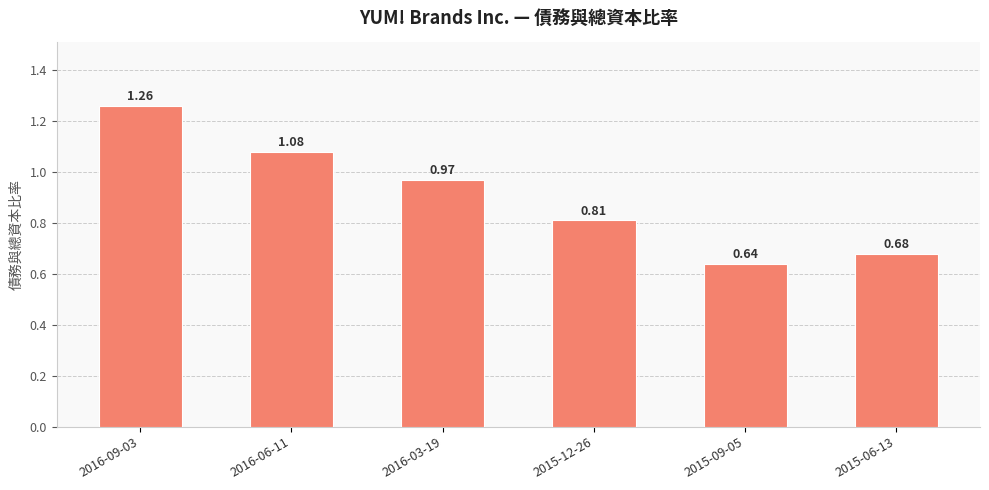

List the labels in order of value, largest first.

2016-09-03, 2016-06-11, 2016-03-19, 2015-12-26, 2015-06-13, 2015-09-05